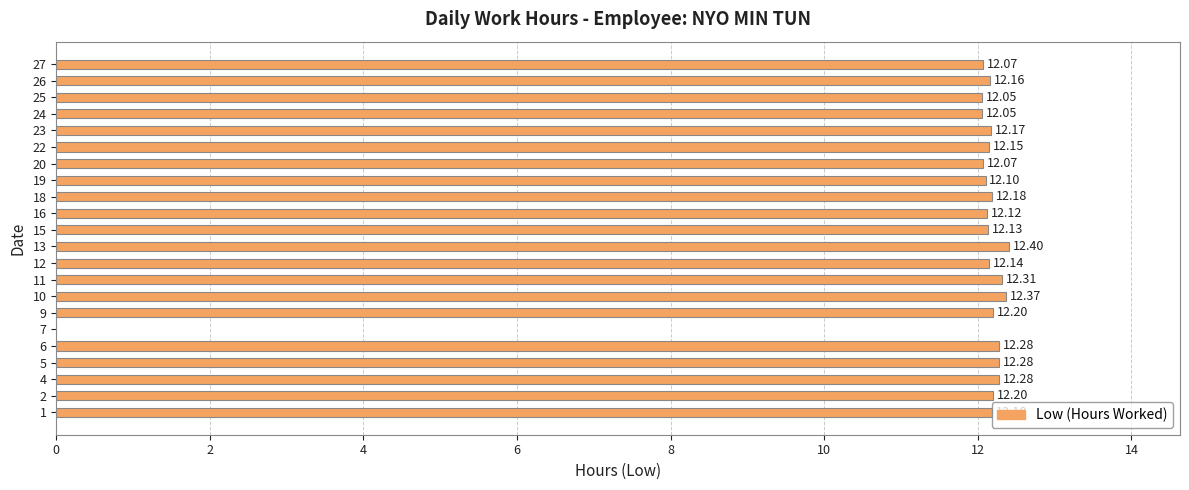

What is the sum of all values?

255.9